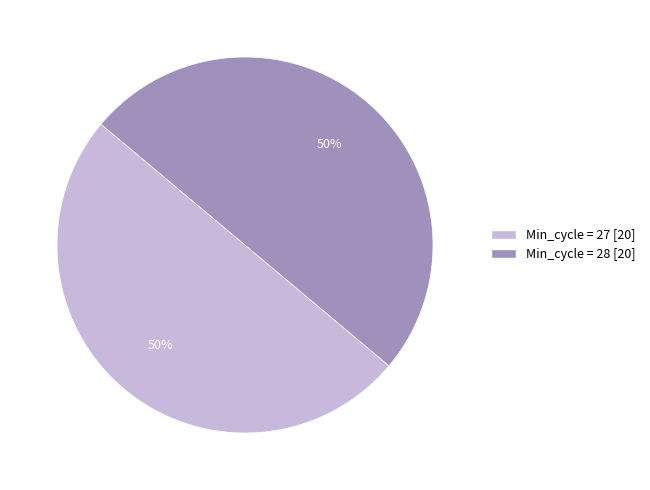

The Min_cycle = 27 [20] slice represents 60% of the pie. True or false?

False